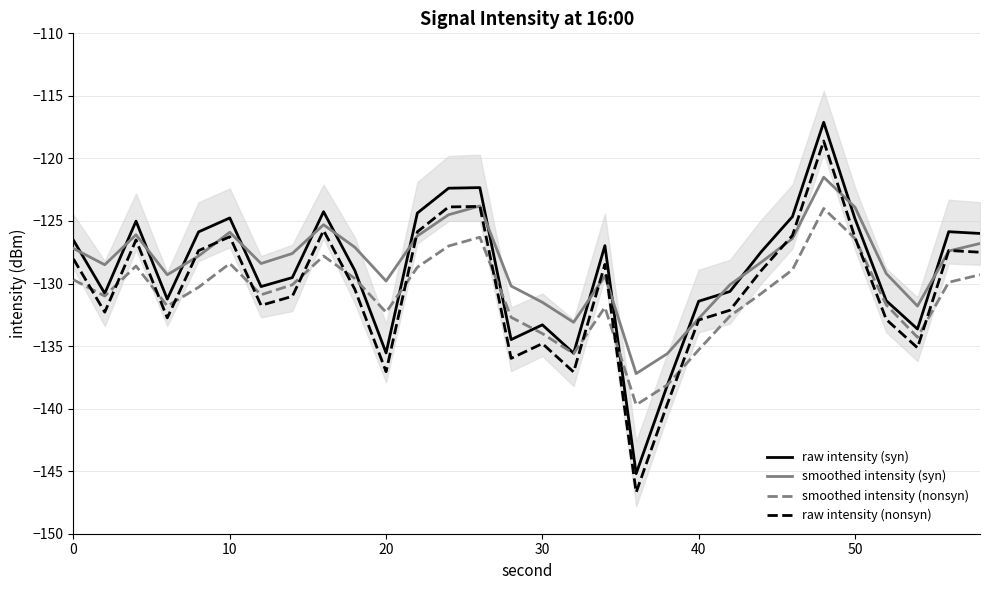

What is the minimum value for smoothed intensity (syn)?

-137.2